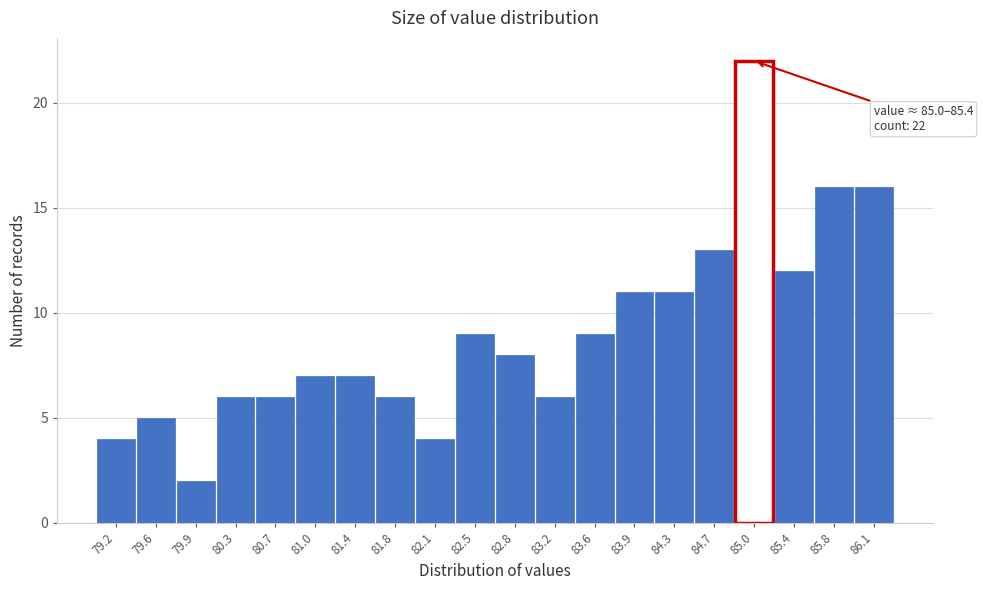

Reading left to right, list all the values displayed in this chart.

79.2=4	79.6=5	79.9=2	80.3=6	80.7=6	81.0=7	81.4=7	81.8=6	82.1=4	82.5=9	82.8=8	83.2=6	83.6=9	83.9=11	84.3=11	84.7=13	85.0=22	85.4=12	85.8=16	86.1=16